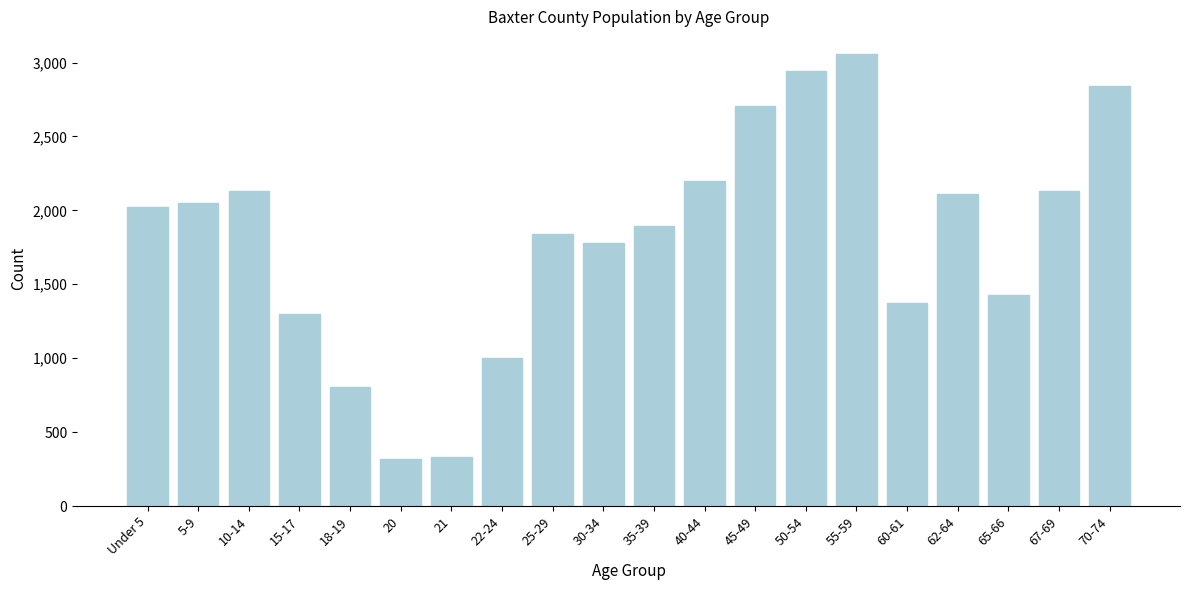

What is the difference between the maximum and second lowest values?

2726